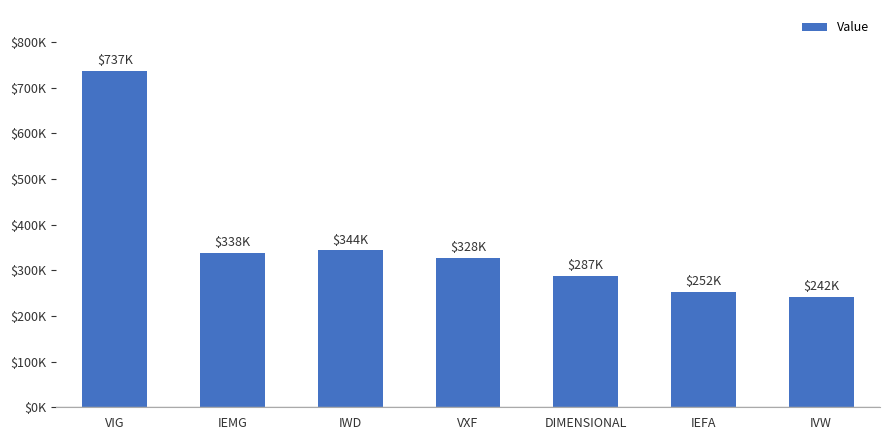

Where does the data first go above 327509?

VIG